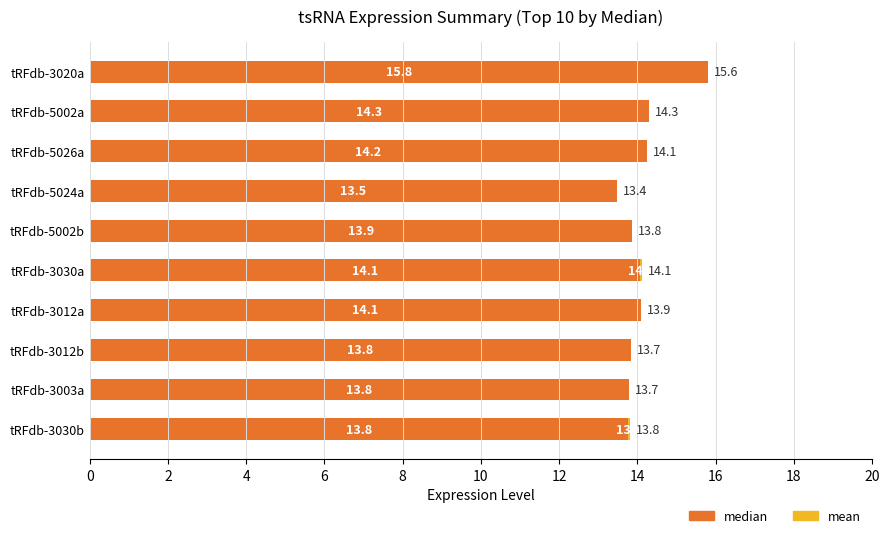

True or false: median has a value of 13.8 at tRFdb-3030b.

True